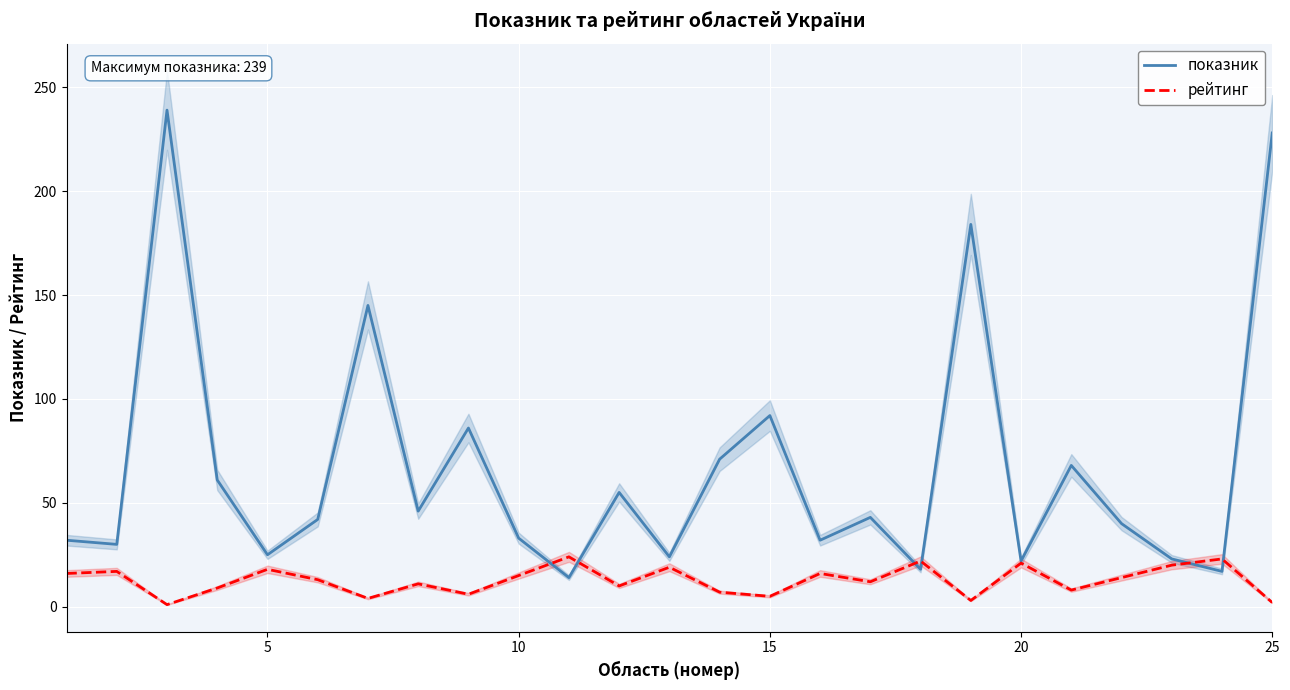

What is the maximum value for рейтинг?

24